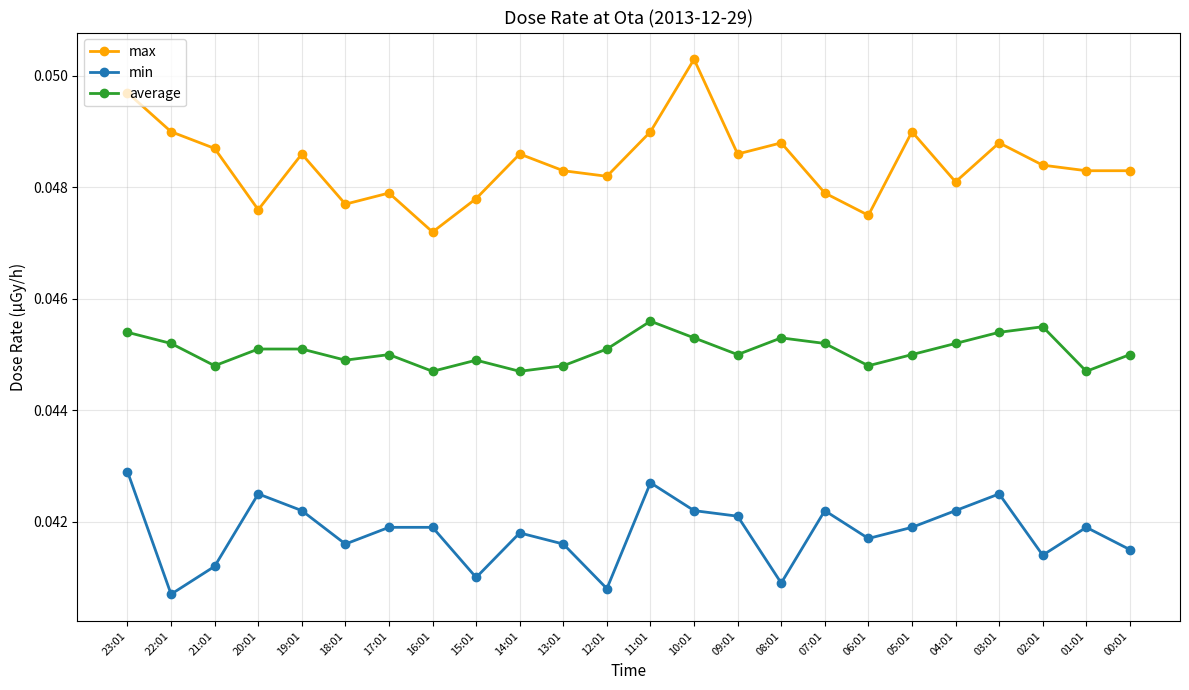

Rank the series at 22:01 from highest to lowest value.

max, average, min